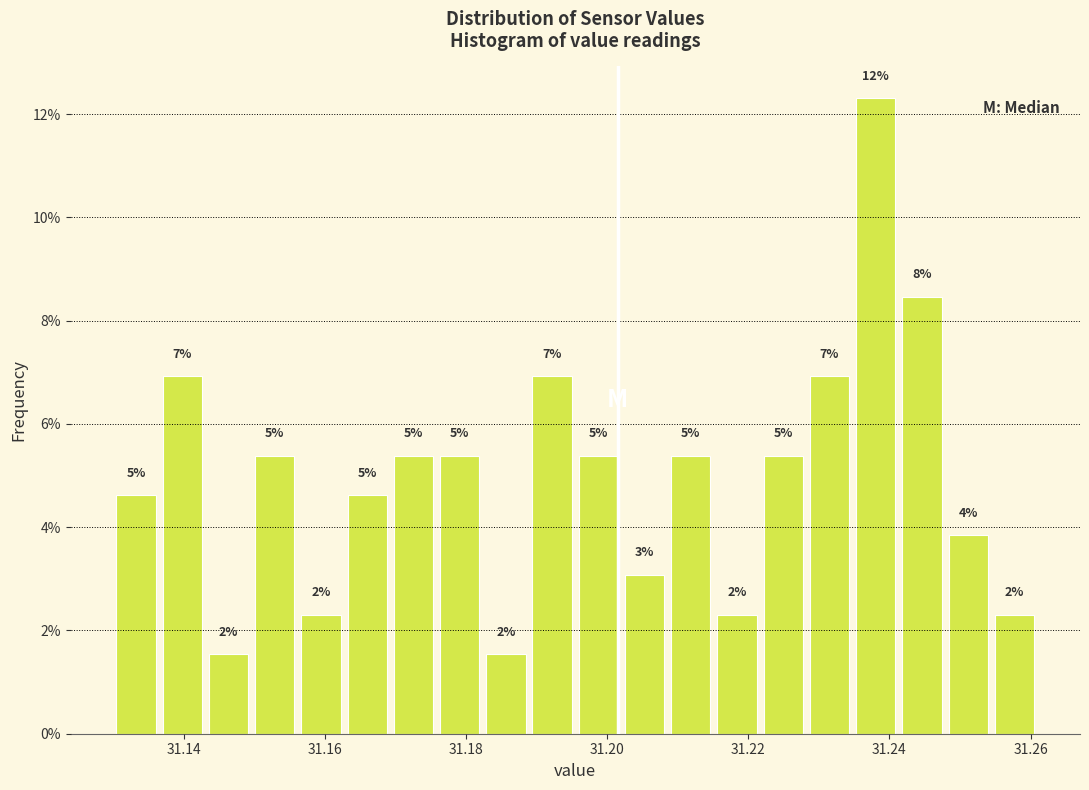

Around what value on the x-axis is the tallest bar? Give the approximate position of its centre, as read against the axis.

31.238